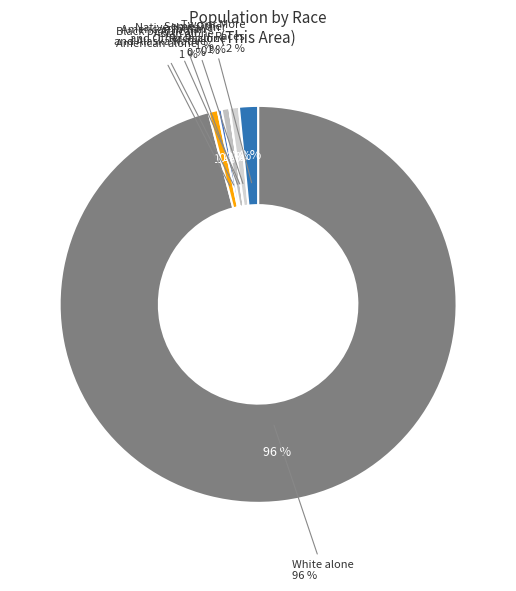

Which slice is the largest?

White alone